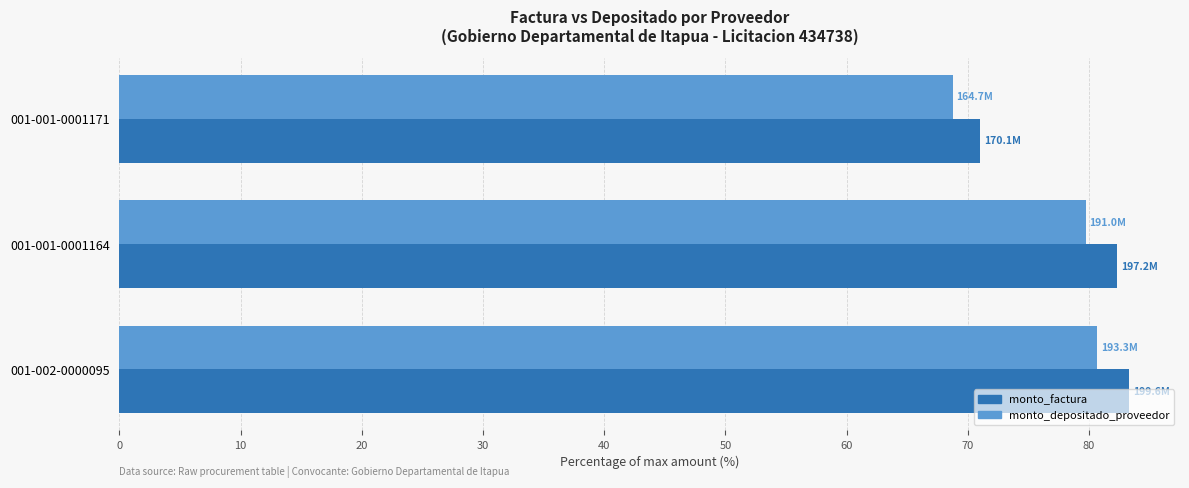

How many distinct data groups are displayed?

2